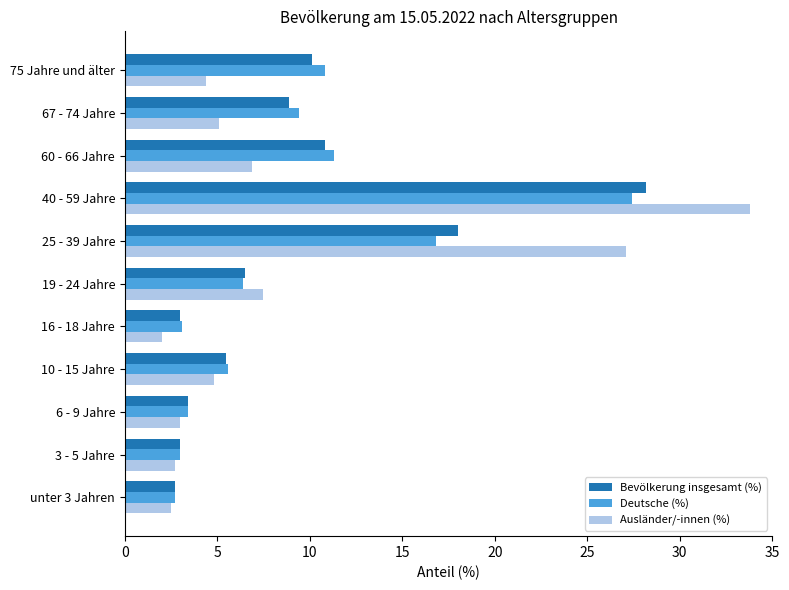

At which label does Bevölkerung insgesamt (%) reach its peak?

40 - 59 Jahre